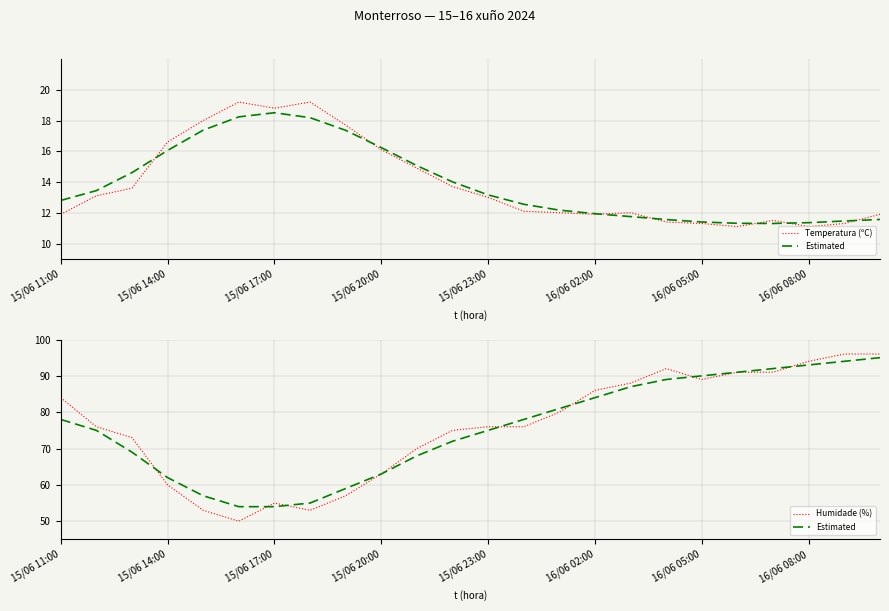

Is it true that Estimated equals 84.0 at 16/06 02:00?

True